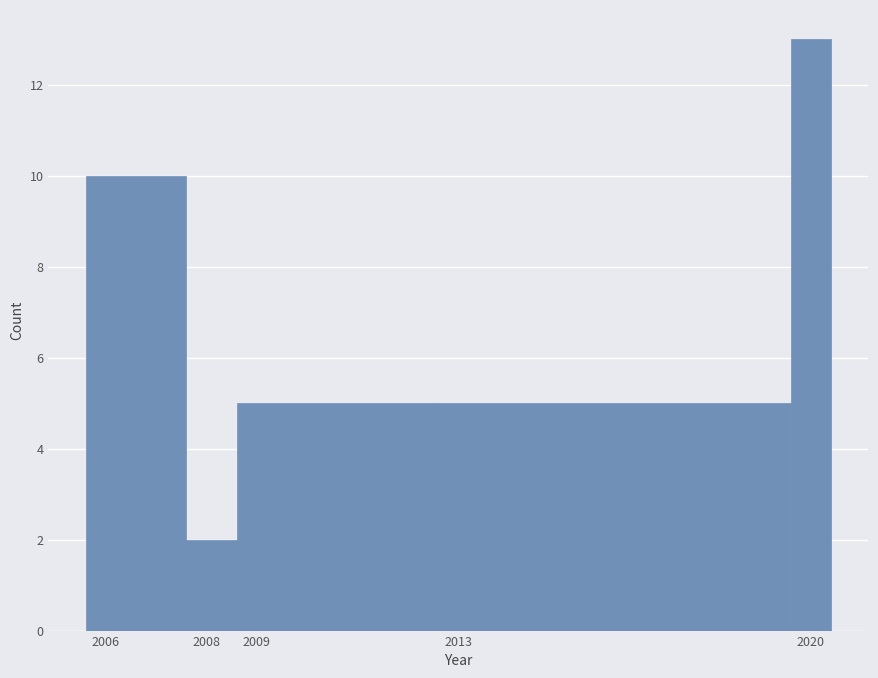

What is the height of the bar covering 2007.6 to 2008.6 on the x-axis? The values are not printed on the chart, so give them approximately, as read against the axis.

2